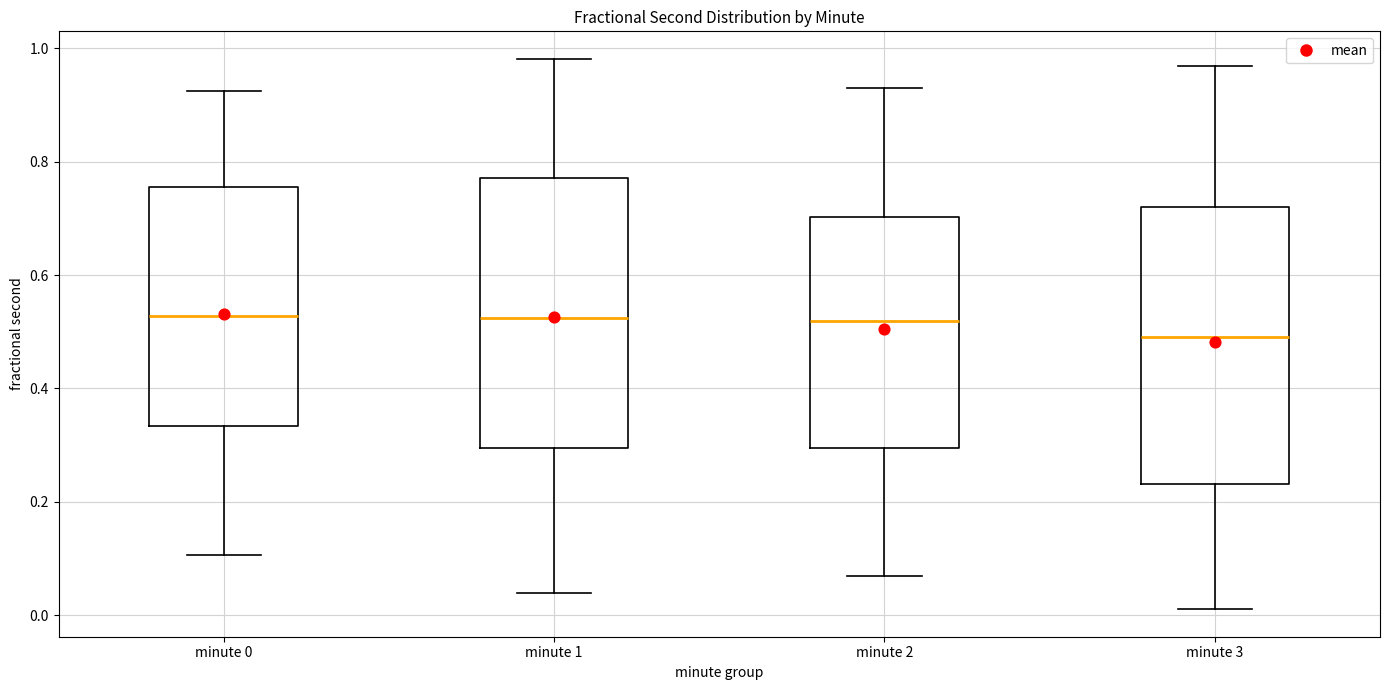

Reading left to right, read every box against the y-axis: the position of its median line, the range the box covers, and the ends of its whiskers. The values are not printed on the chart, so give them approximately, as read against the axis.

minute 0: median 0.52, box 0.34 to 0.76, whiskers 0.10 to 0.92
minute 1: median 0.52, box 0.30 to 0.78, whiskers 0.04 to 0.98
minute 2: median 0.52, box 0.30 to 0.70, whiskers 0.06 to 0.92
minute 3: median 0.50, box 0.24 to 0.72, whiskers 0.02 to 0.96